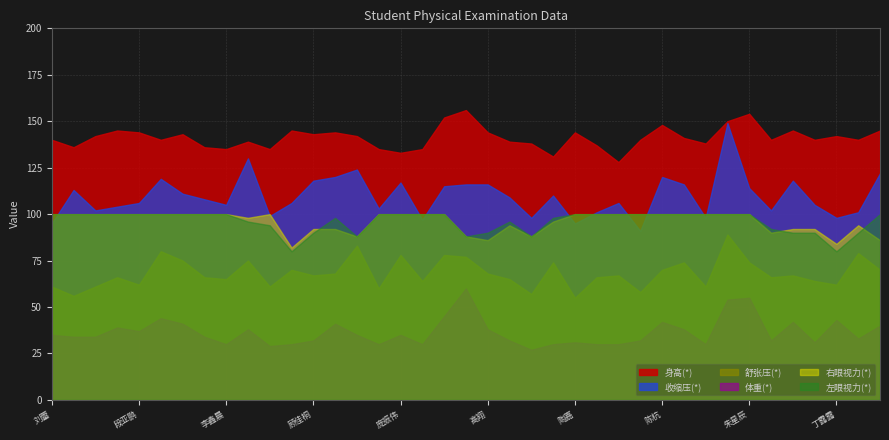

True or false: 收缩压(*) and 右眼视力(*) intersect in this chart.

True